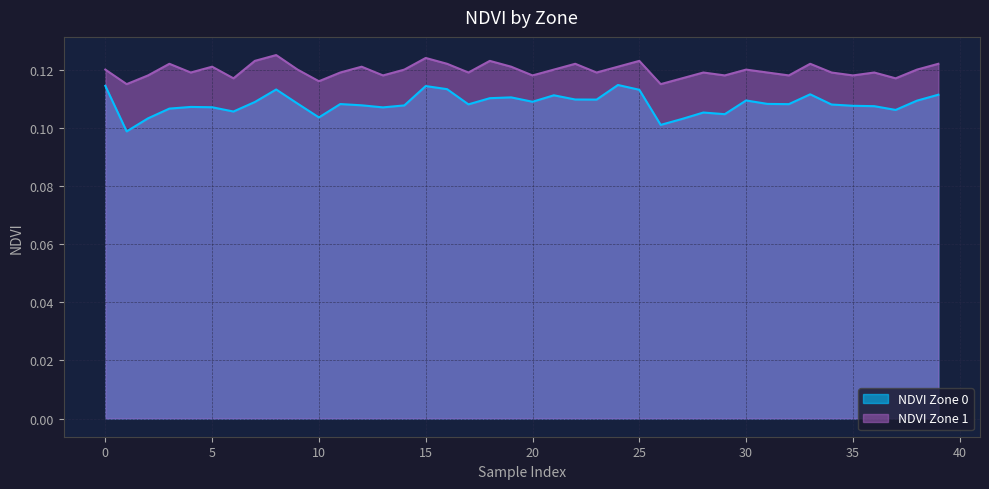

What are all the series names shown in the legend?

NDVI Zone 0, NDVI Zone 1